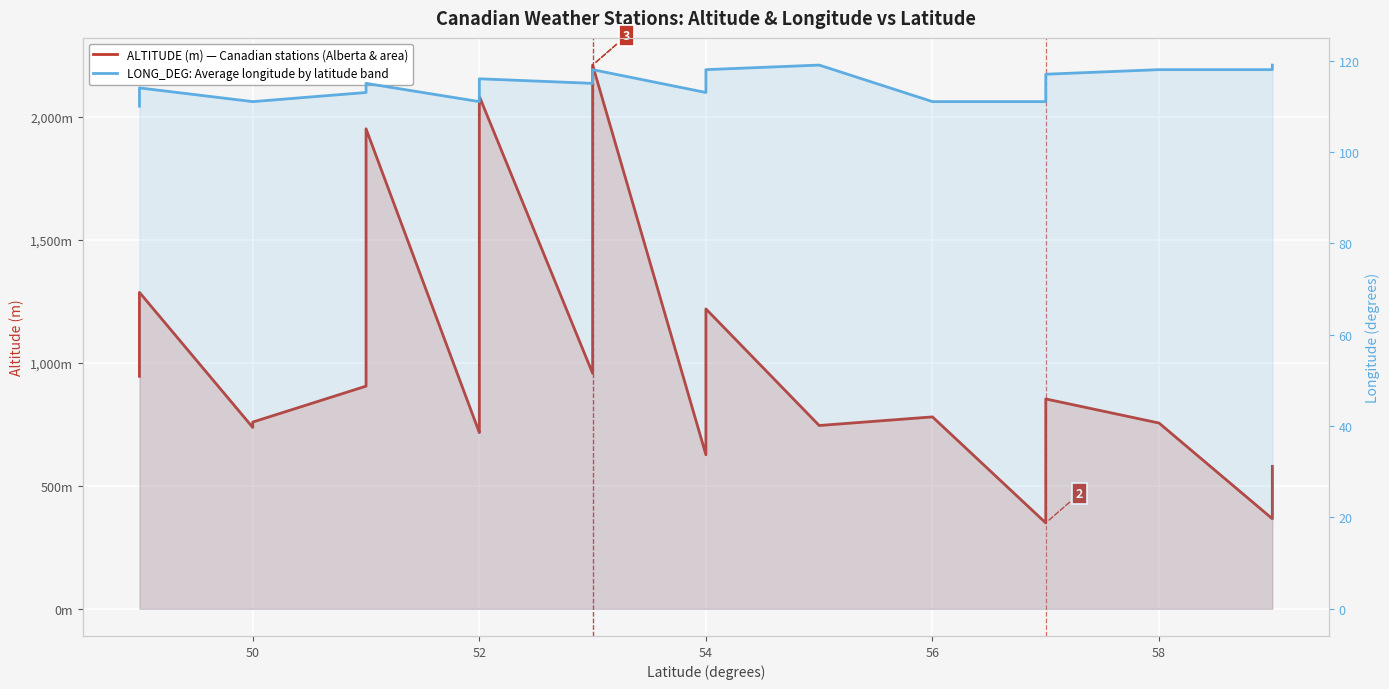

True or false: LONG_DEG and ALTITUDE (m) cross at least once.

False